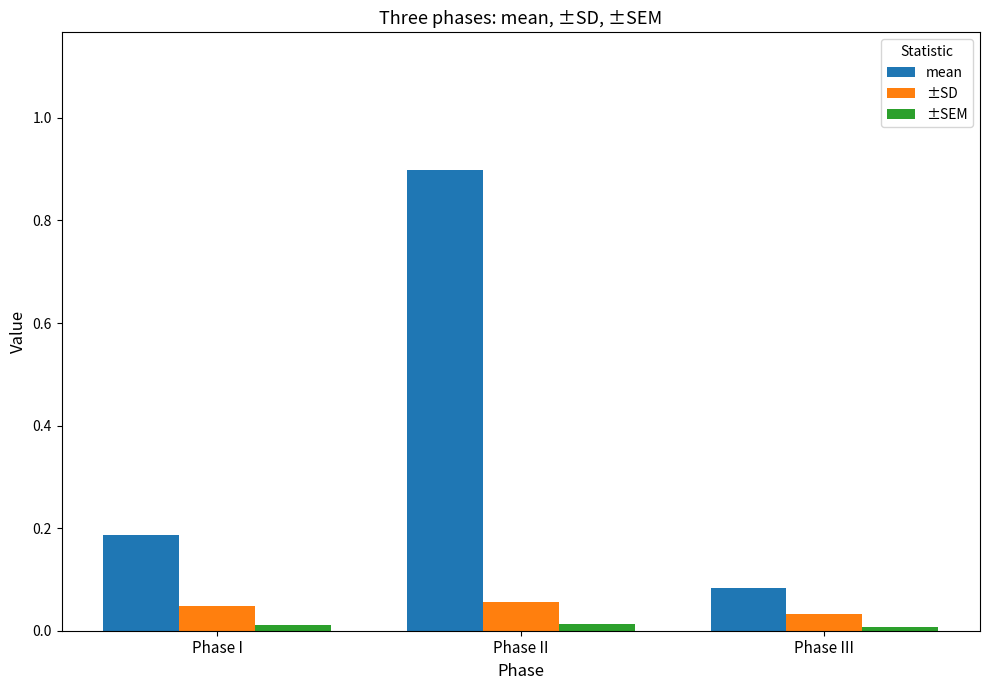

Is the value of ±SD at Phase II greater than the value of mean at Phase II?

No